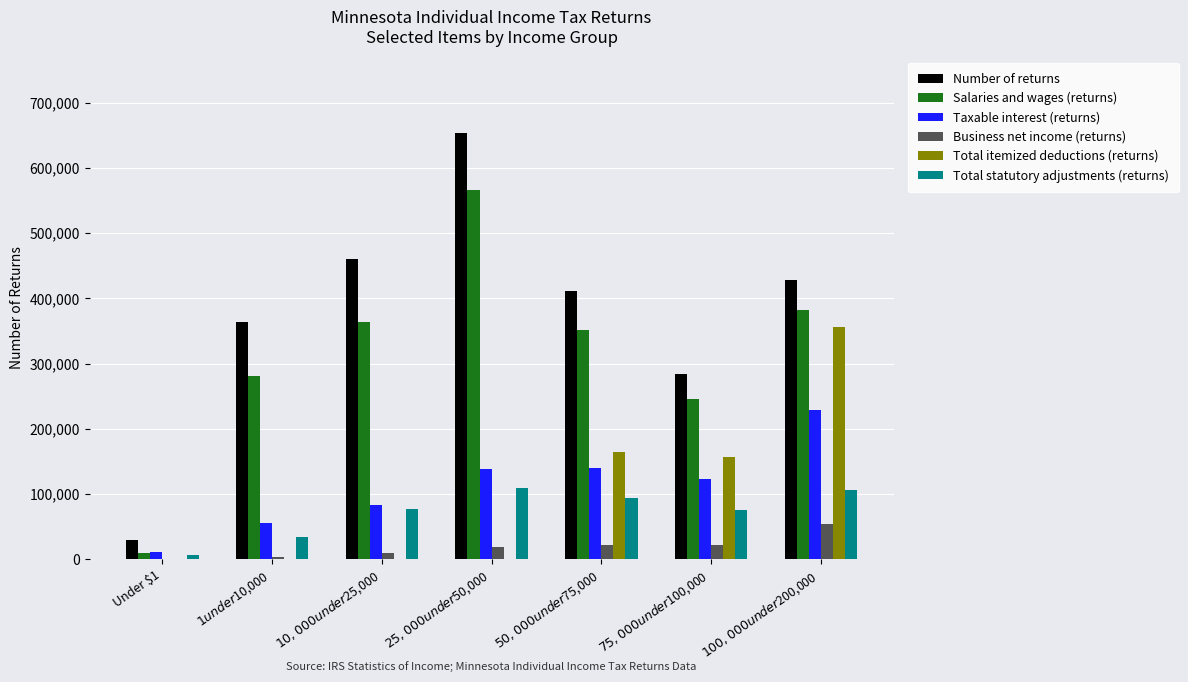

Which series has the largest total across all categories?

Number of returns